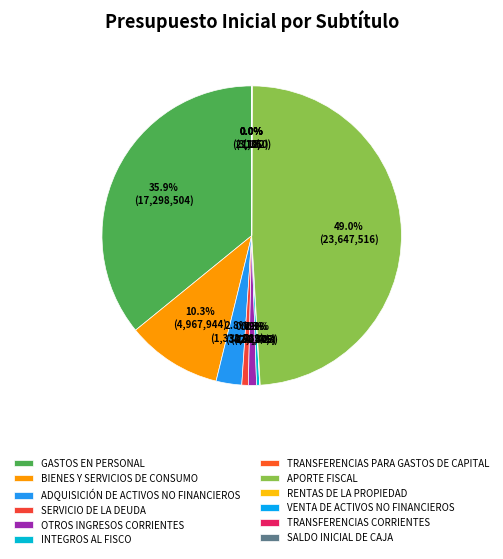

Between INTEGROS AL FISCO and TRANSFERENCIAS PARA GASTOS DE CAPITAL, which is larger?

INTEGROS AL FISCO